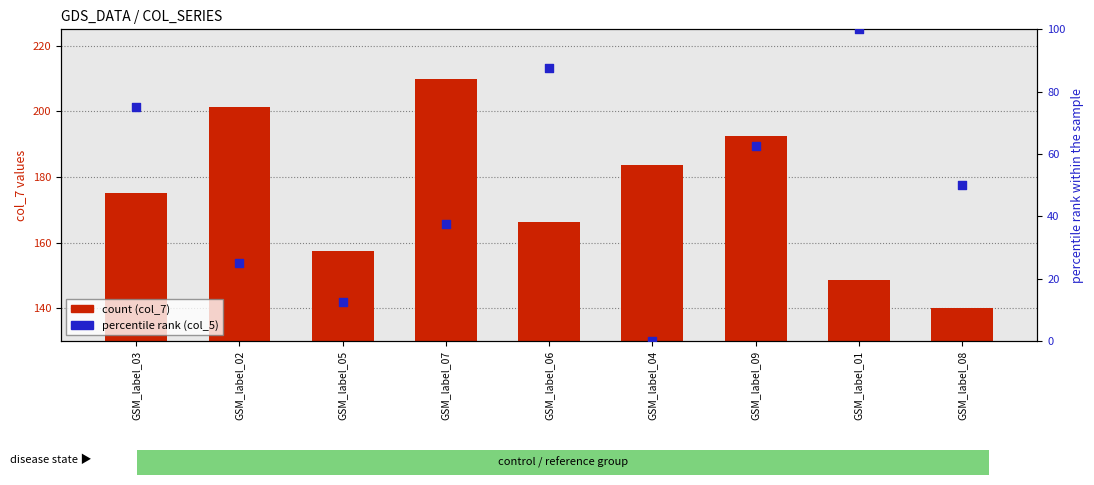

At which category is the sum across all series the highest?

GSM_label_09